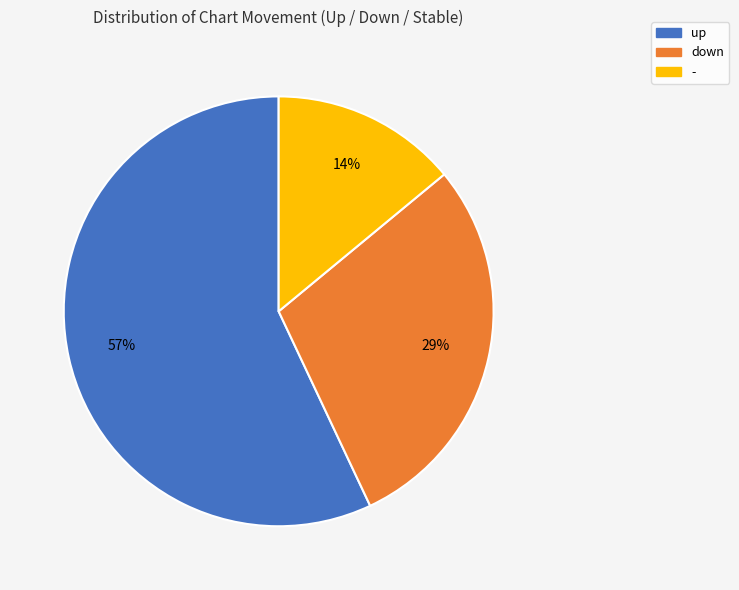

To the nearest percent, what is the difference between the up and - slice percentages?

43%